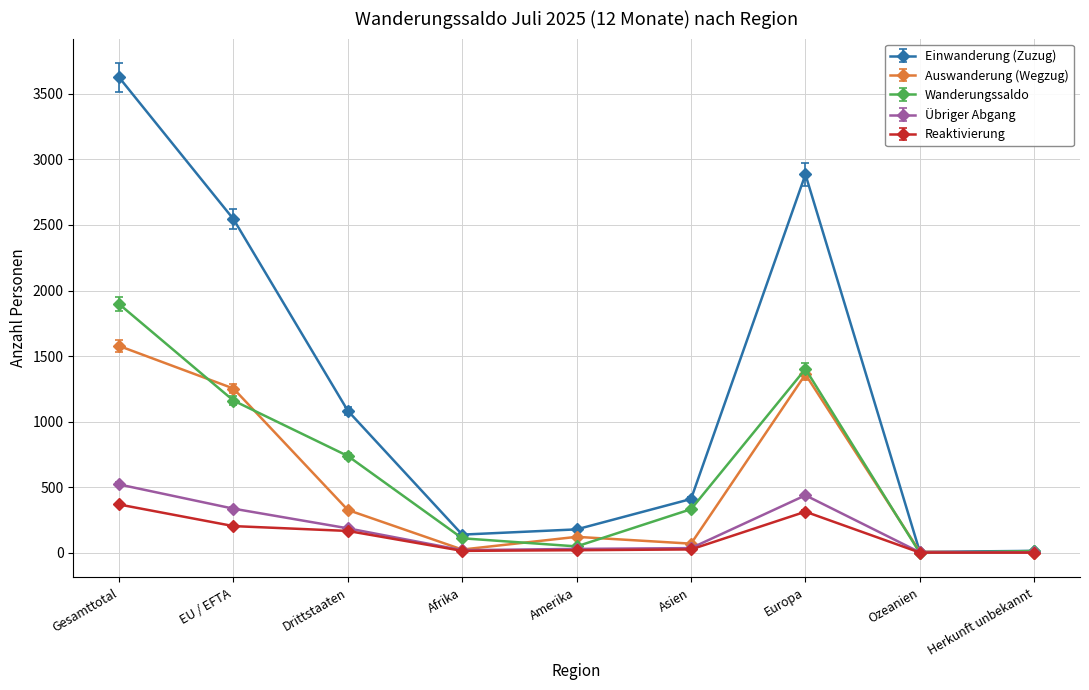

What is the sum of the Wanderungssaldo values at Amerika and Asien?

378